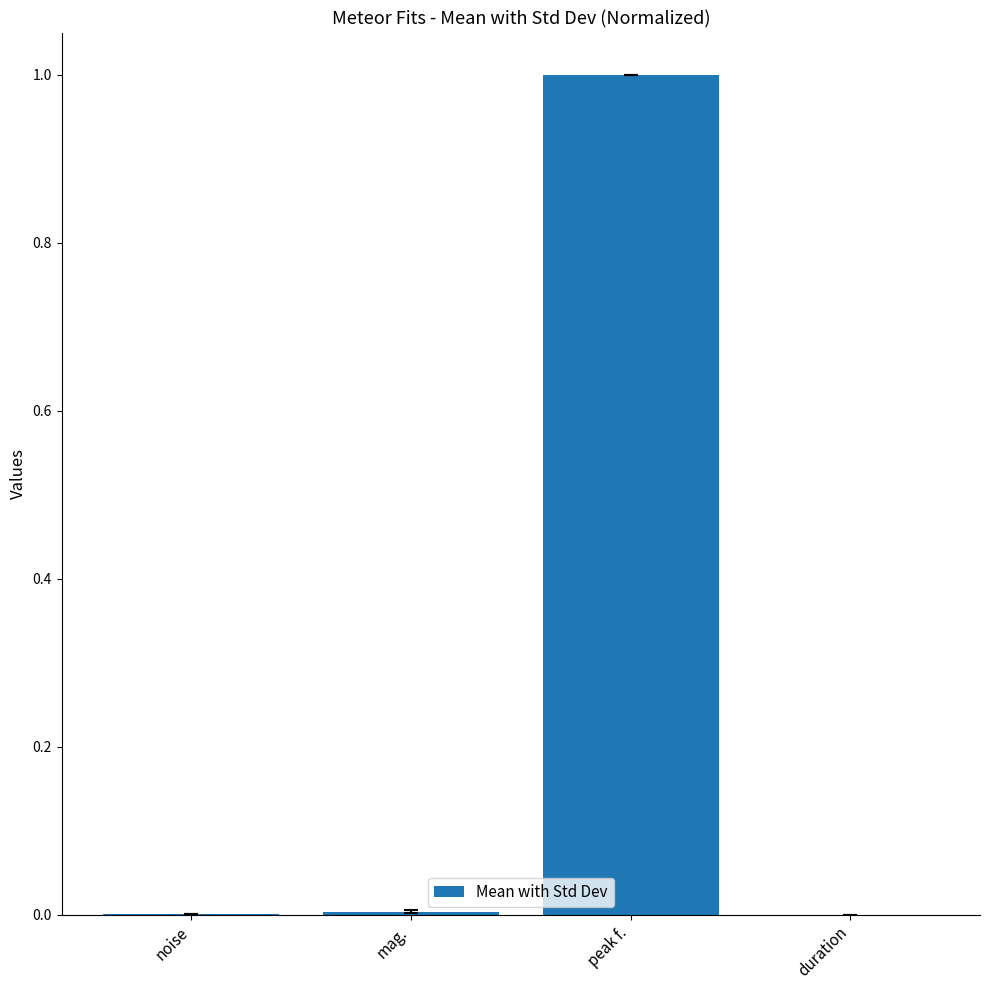

Which label corresponds to the largest value in the chart?

peak f.